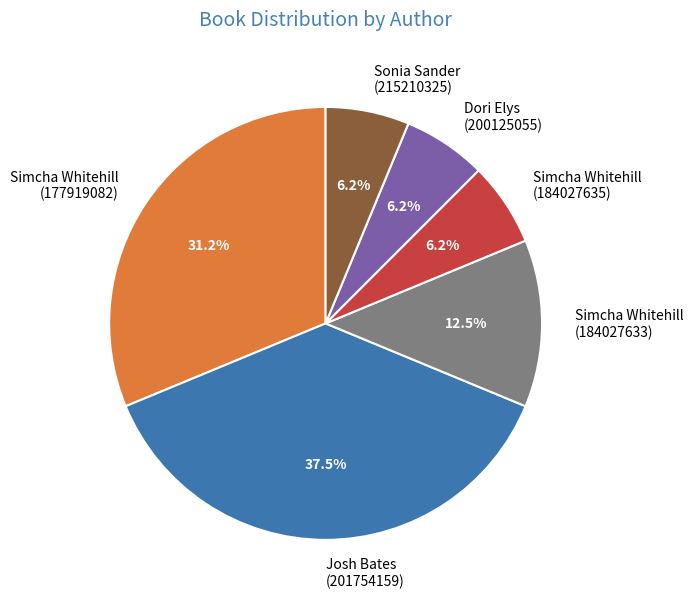

Does Josh Bates (201754159) account for over 50% of the chart?

No